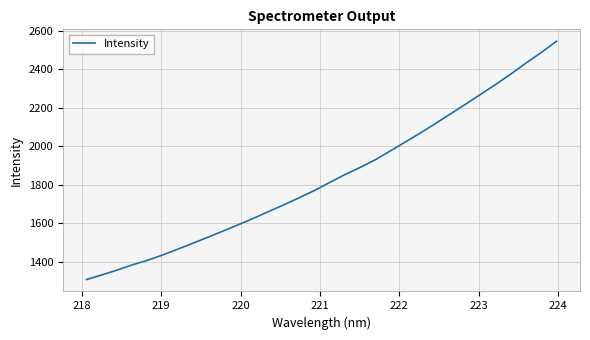

What is the difference between the maximum and minimum values?

1238.1